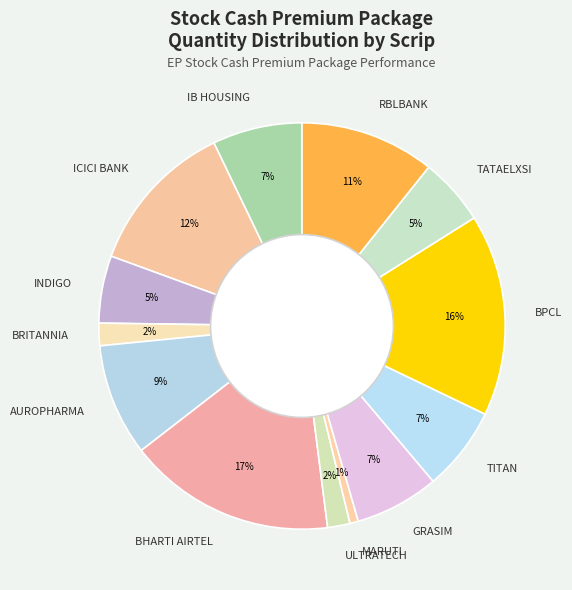

Which slice is the smallest?

MARUTI